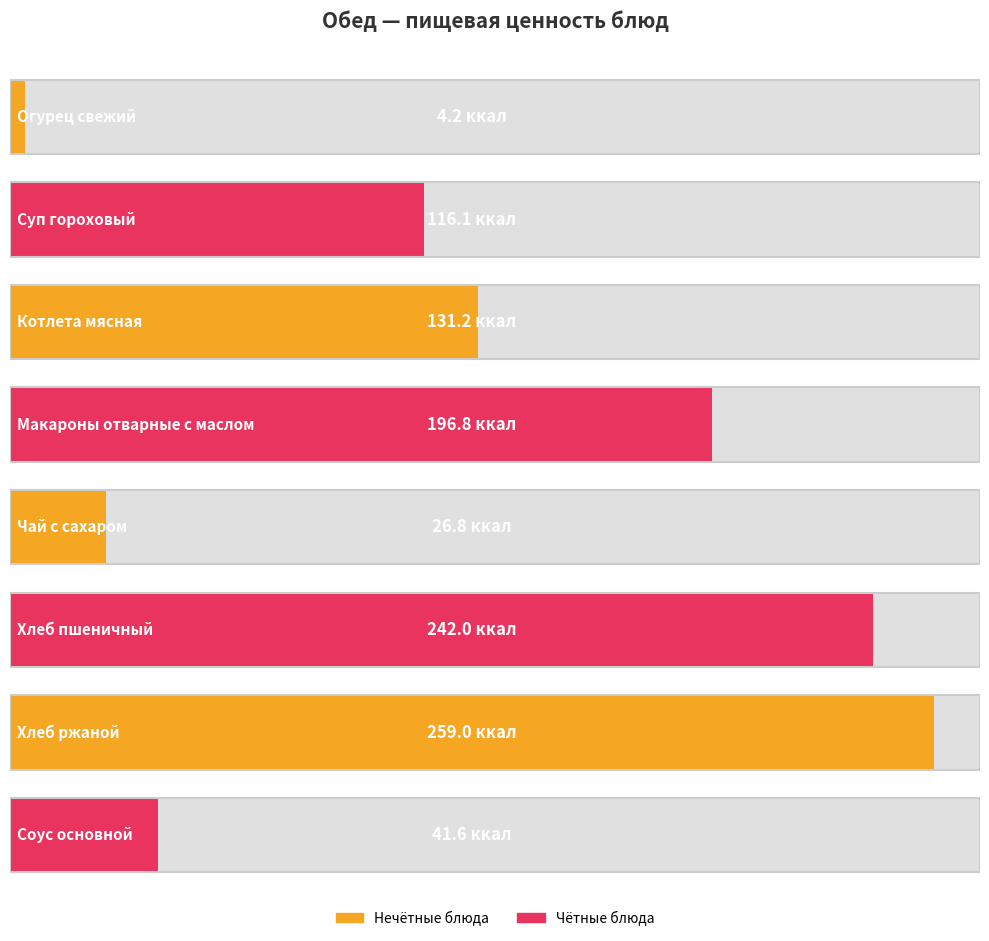

At which category does the chart reach its peak across all series?

Хлеб ржаной